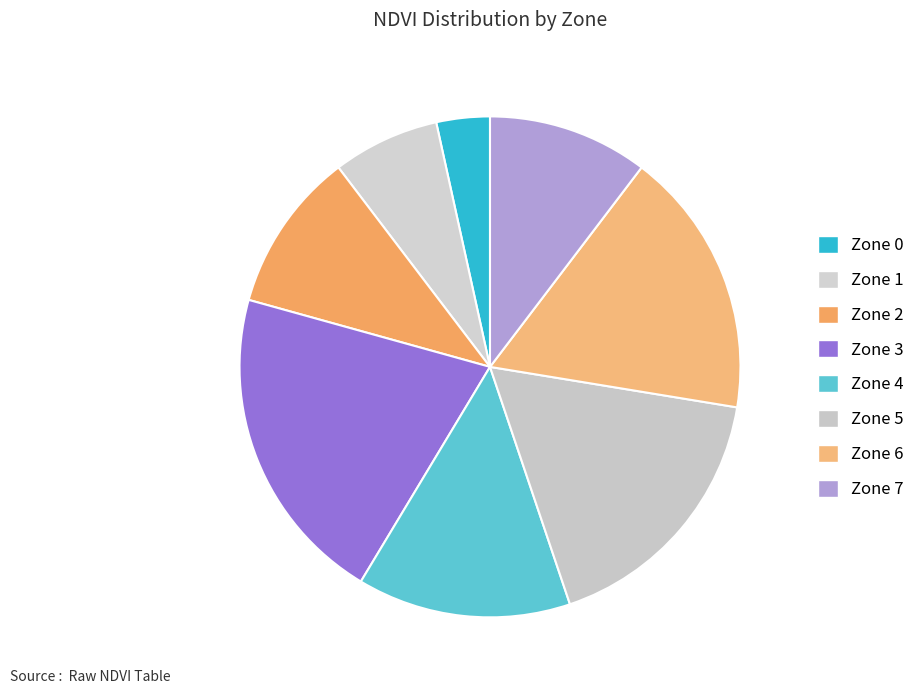

Count the number of slices in the pie.

8